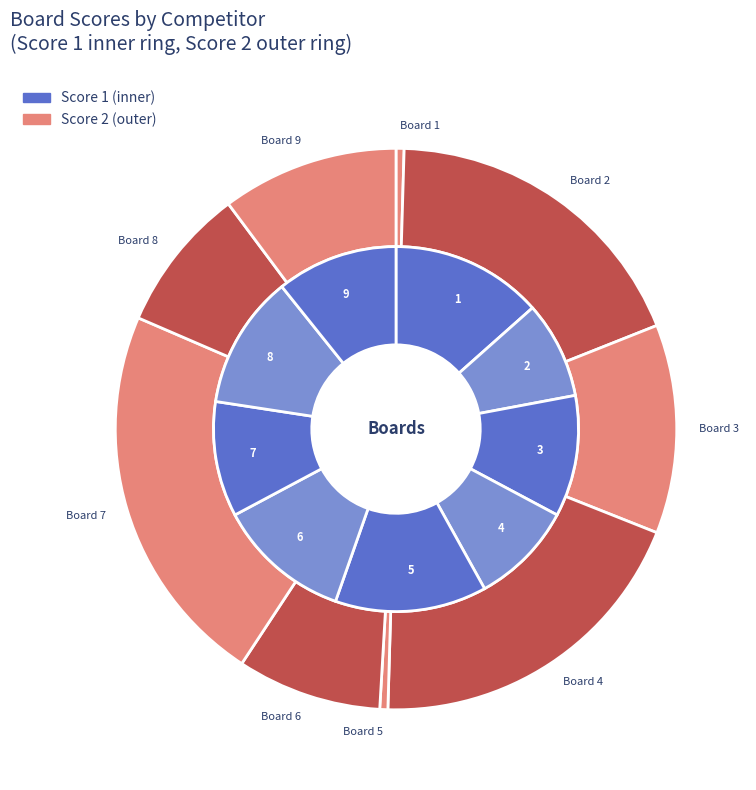

Do 9 and 3 together represent more than half of the pie?

No